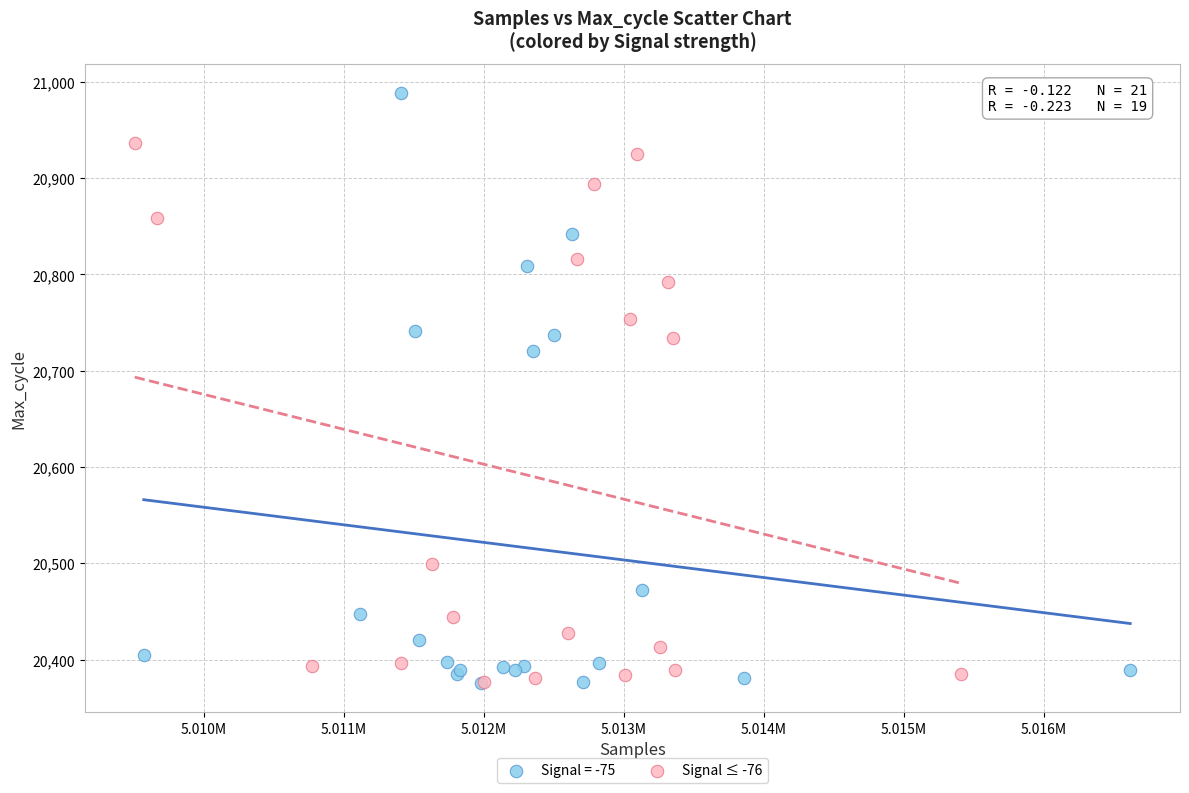

Which series reaches the maximum Y coordinate?

Signal = -75